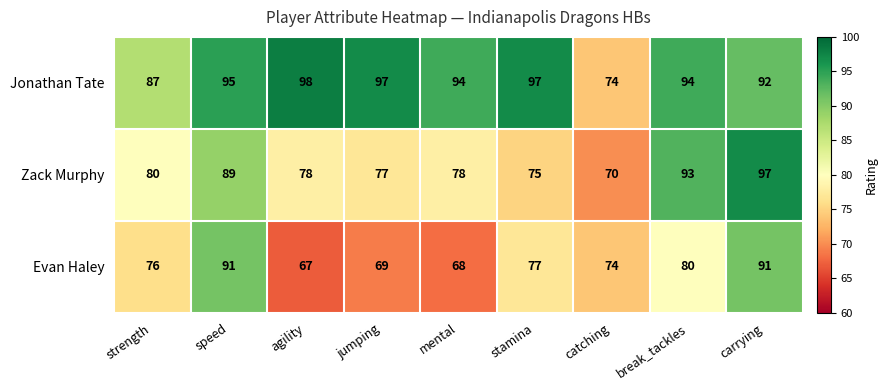

Which series changed the most between jumping and carrying?

Evan Haley